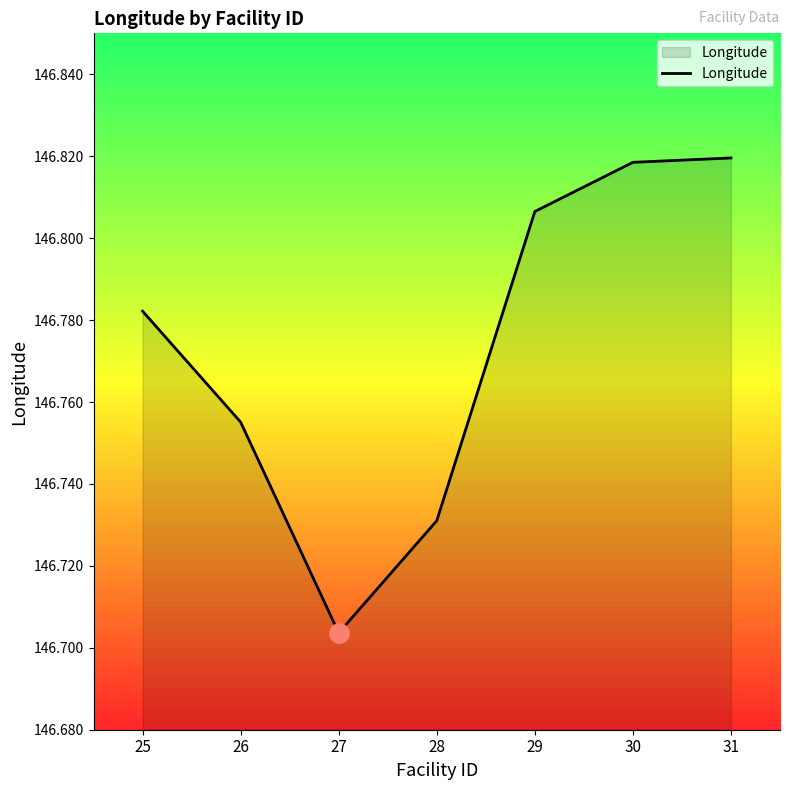

What is the ratio of the value at 28 to the value at 30?

1.0